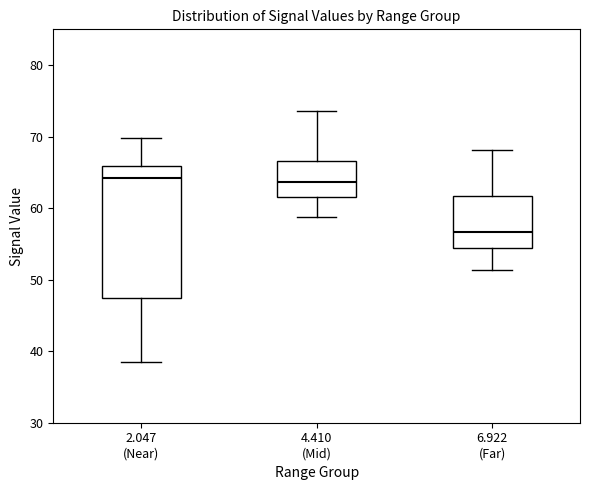

Which box has the lowest median line?

6.922 (Far)